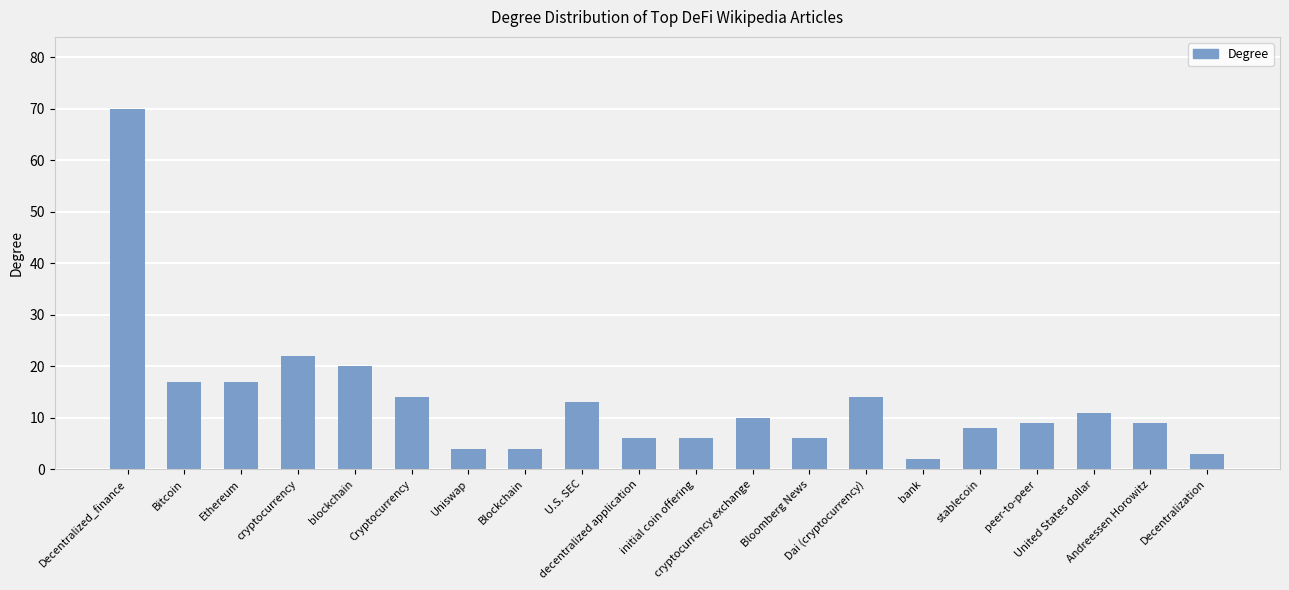

The chart shows a value of 11 at Ethereum. True or false?

False